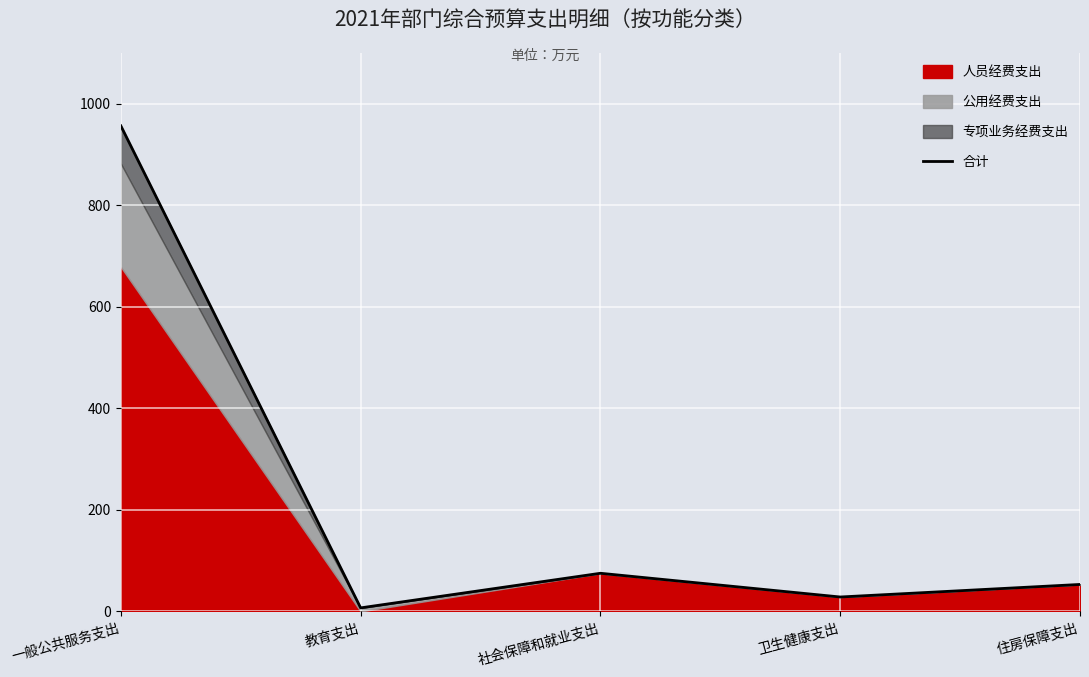

What is the greatest value displayed?

956.3